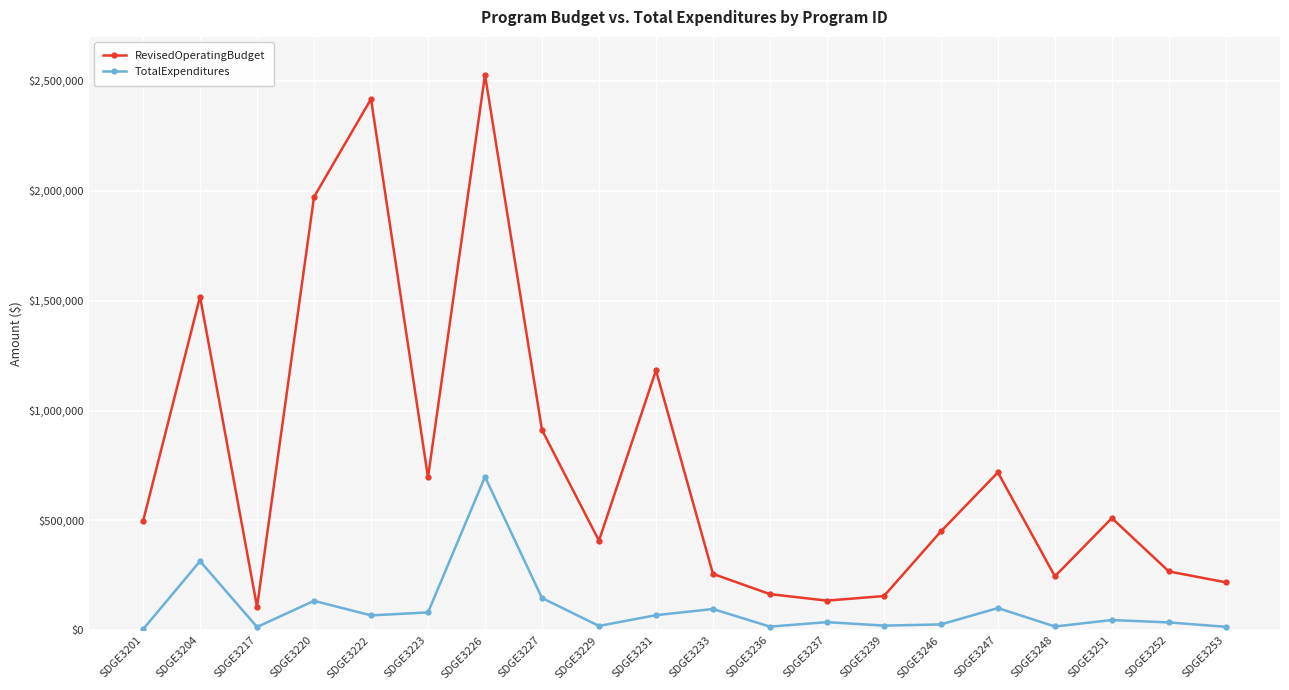

True or false: RevisedOperatingBudget and TotalExpenditures cross at least once.

False